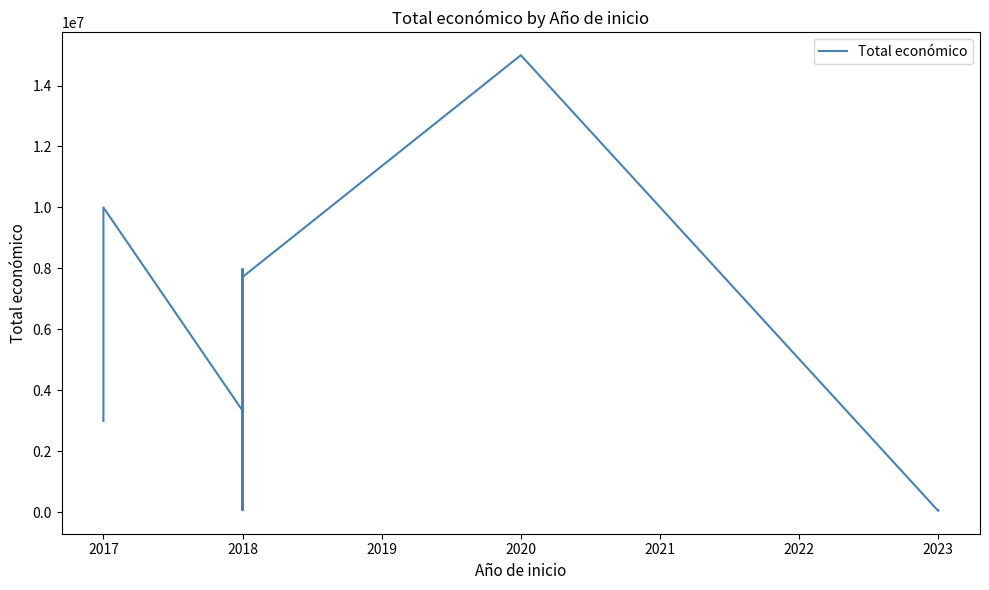

What is the value of the 8th point from the left?

2769359